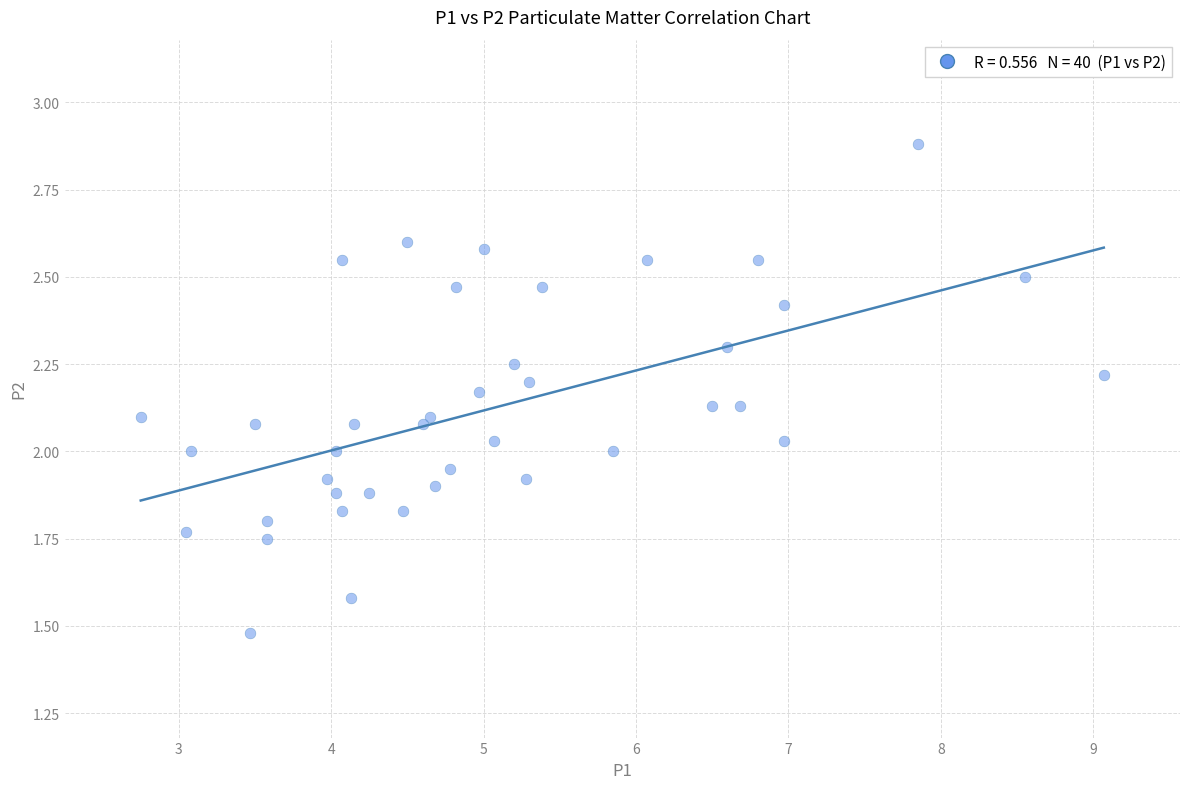

What is the range of X values (max minus min)?

6.3